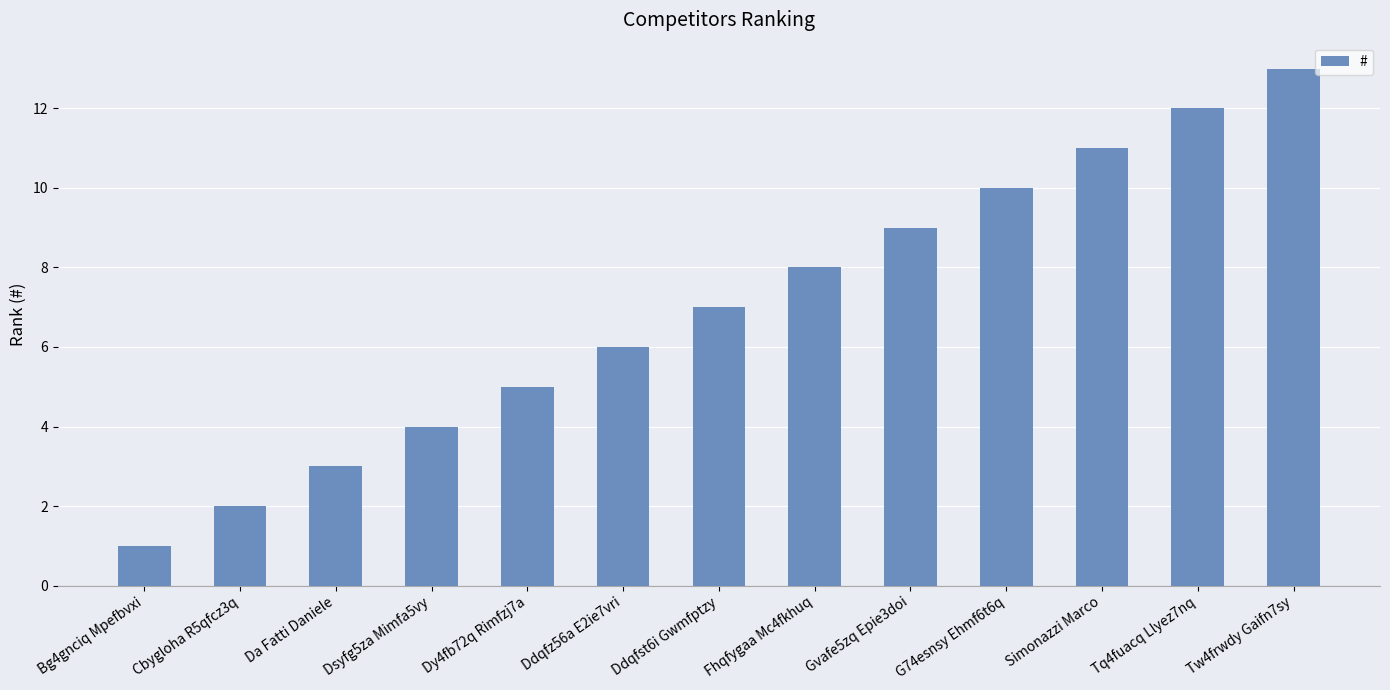

The value at Tw4frwdy Gaifn7sy is 13. True or false?

True